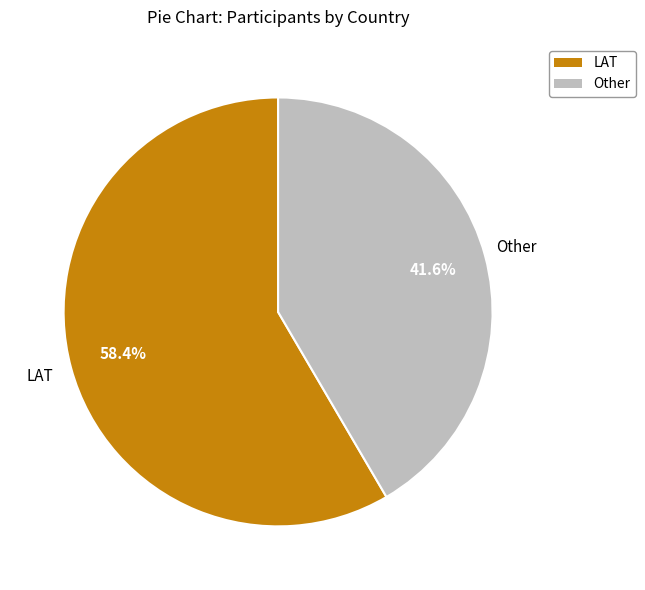

To the nearest percent, what is the combined percentage of Other and LAT?

100%